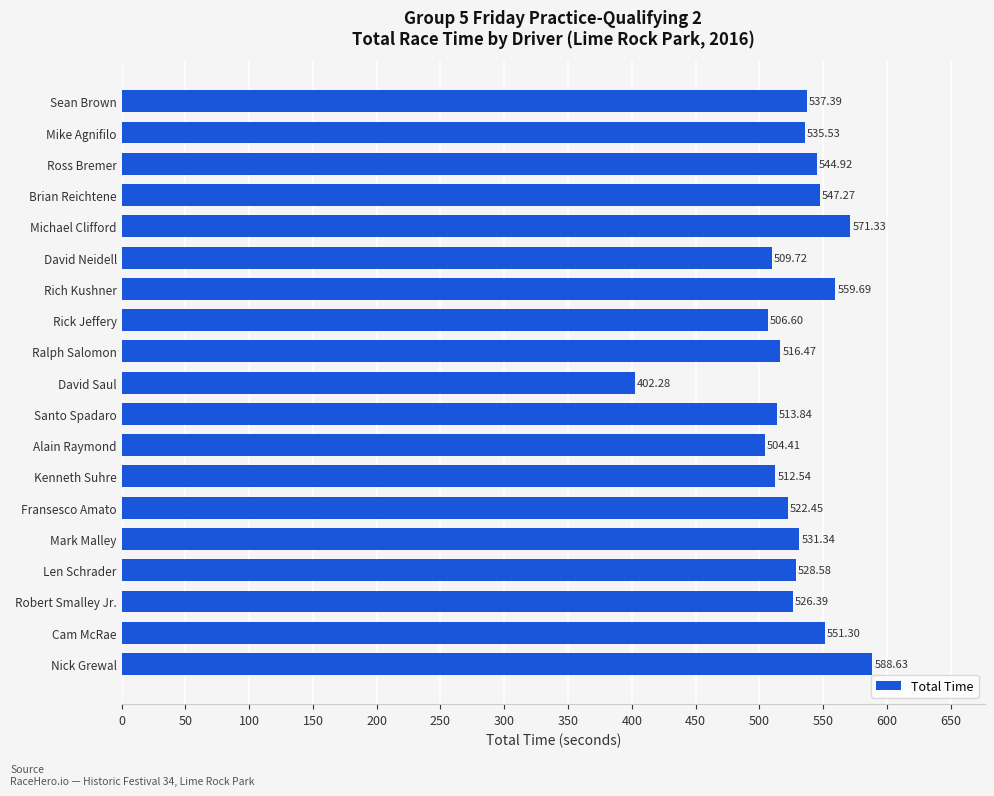

List the labels in order of value, largest first.

Nick Grewal, Michael Clifford, Rich Kushner, Cam McRae, Brian Reichtene, Ross Bremer, Sean Brown, Mike Agnifilo, Mark Malley, Len Schrader, Robert Smalley Jr., Fransesco Amato, Ralph Salomon, Santo Spadaro, Kenneth Suhre, David Neidell, Rick Jeffery, Alain Raymond, David Saul